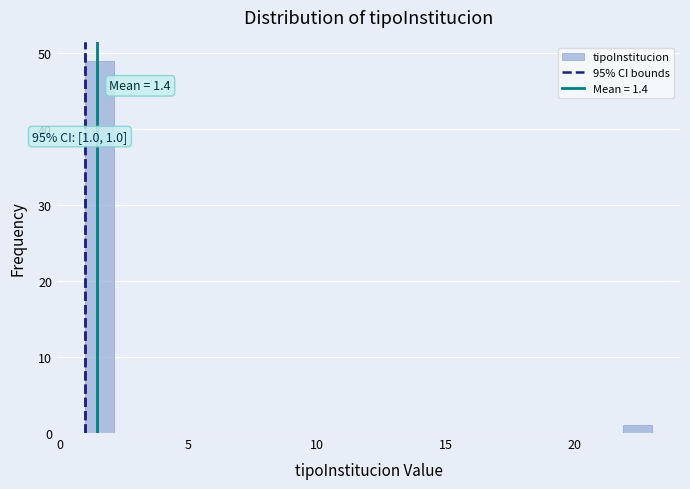

Around what value on the x-axis is the tallest bar? Give the approximate position of its centre, as read against the axis.

1.5